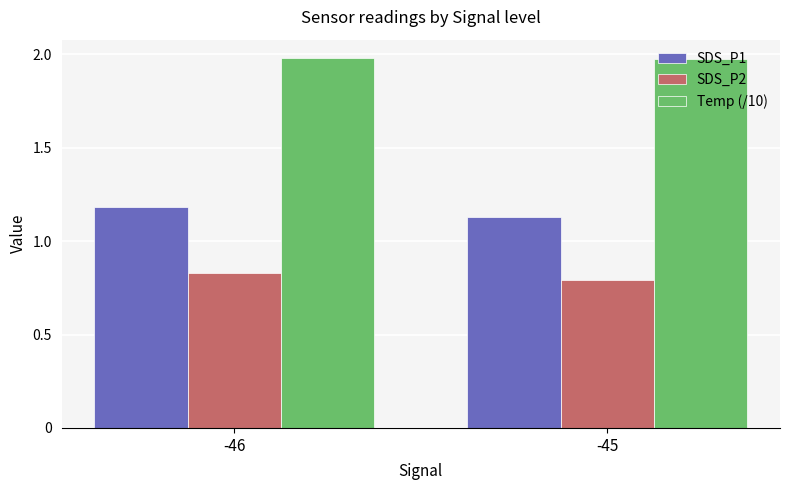

Rank the series at -46 from highest to lowest value.

Temp (/10), SDS_P1, SDS_P2